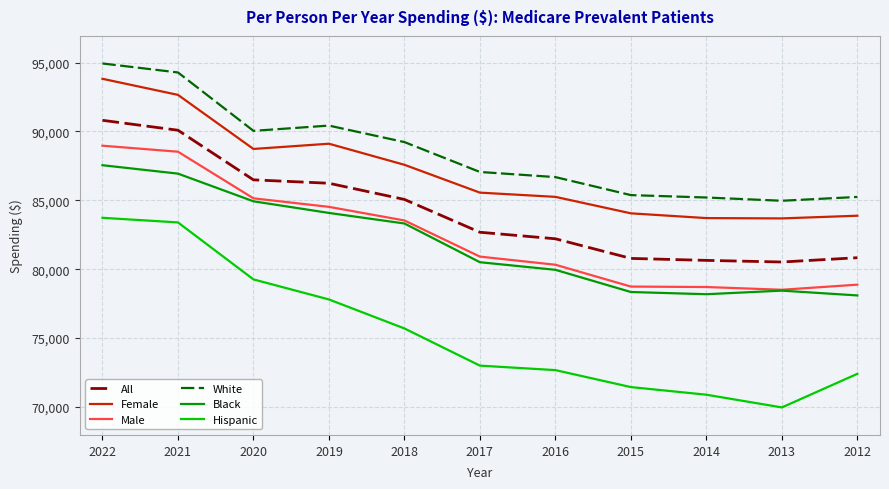

What is the spread (max minus min) of values at 2020?

10783